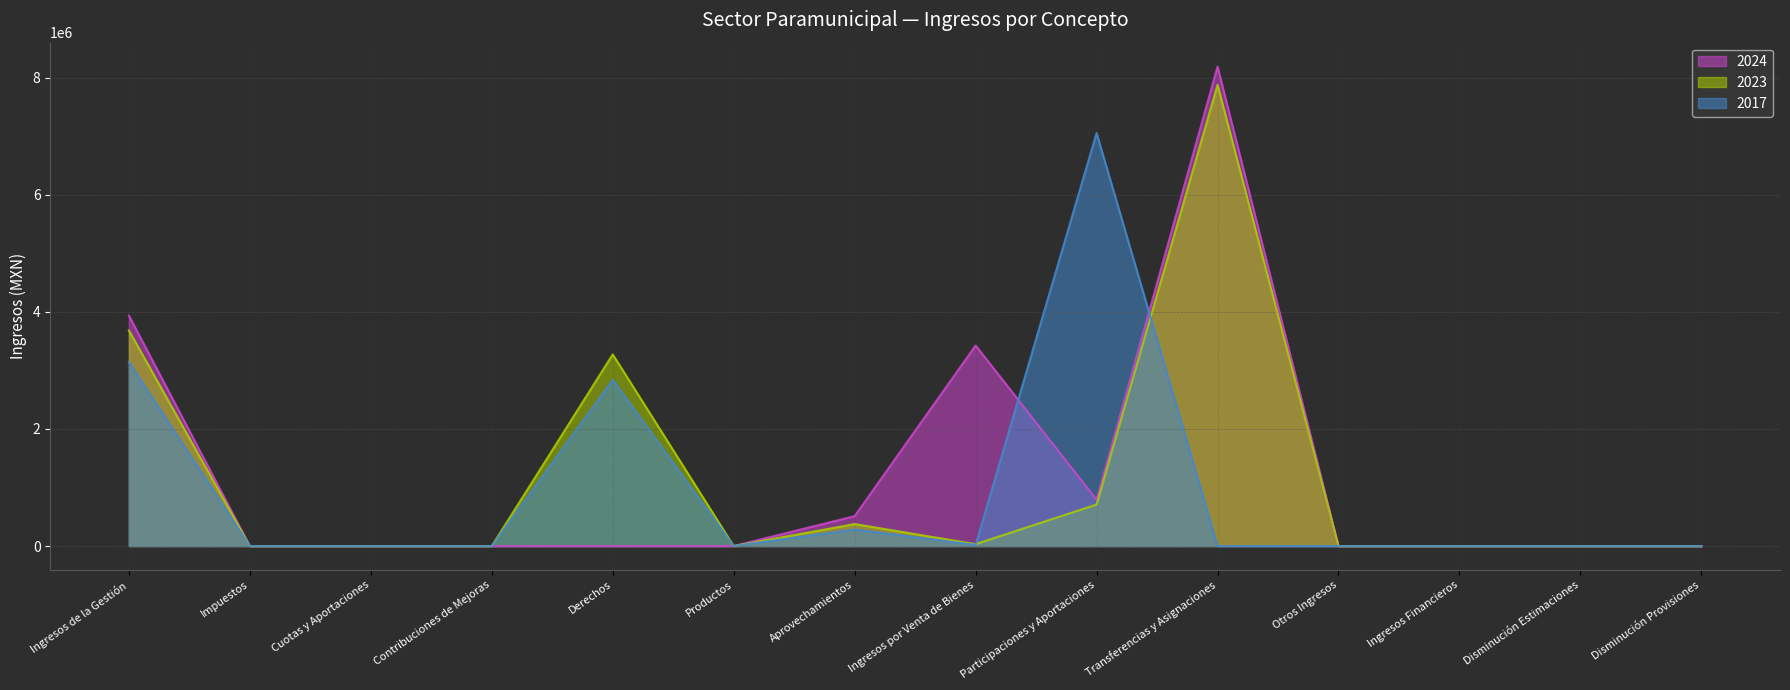

How many interior local valleys does the 2023 series have?

2